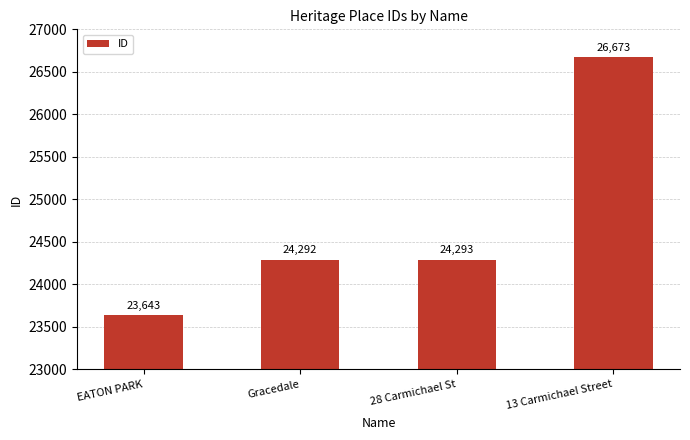

Reading left to right, extract all data points from this chart.

EATON PARK=23643	Gracedale=24292	28 Carmichael St=24293	13 Carmichael Street=26673